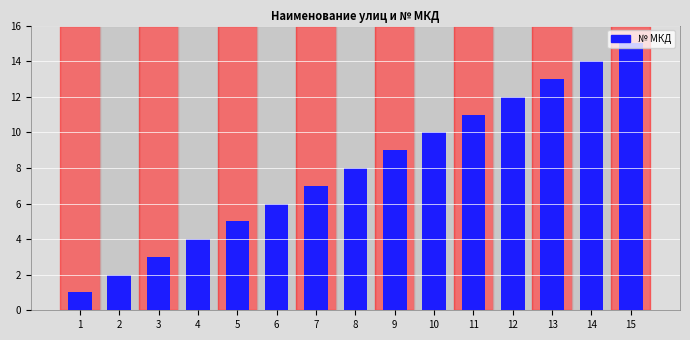

What is the value of the 15th bar from the left?

15